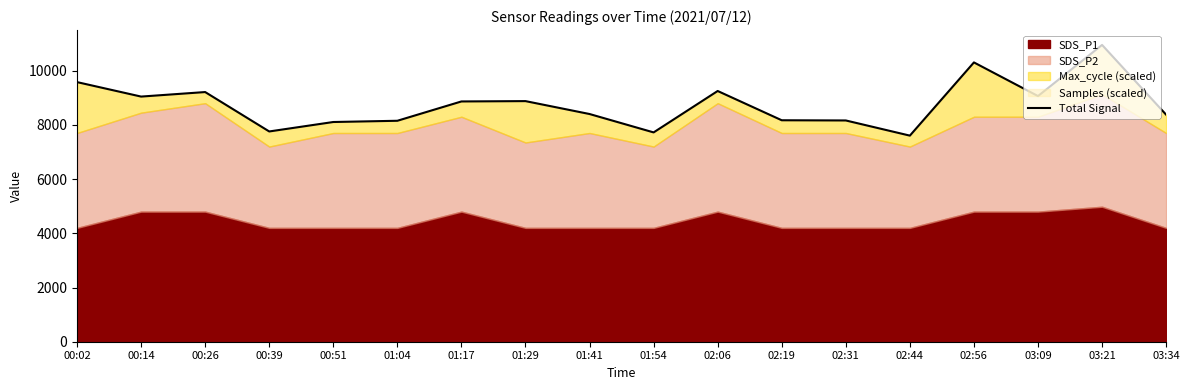

What is the difference between the second highest and second lowest values?

2582.2